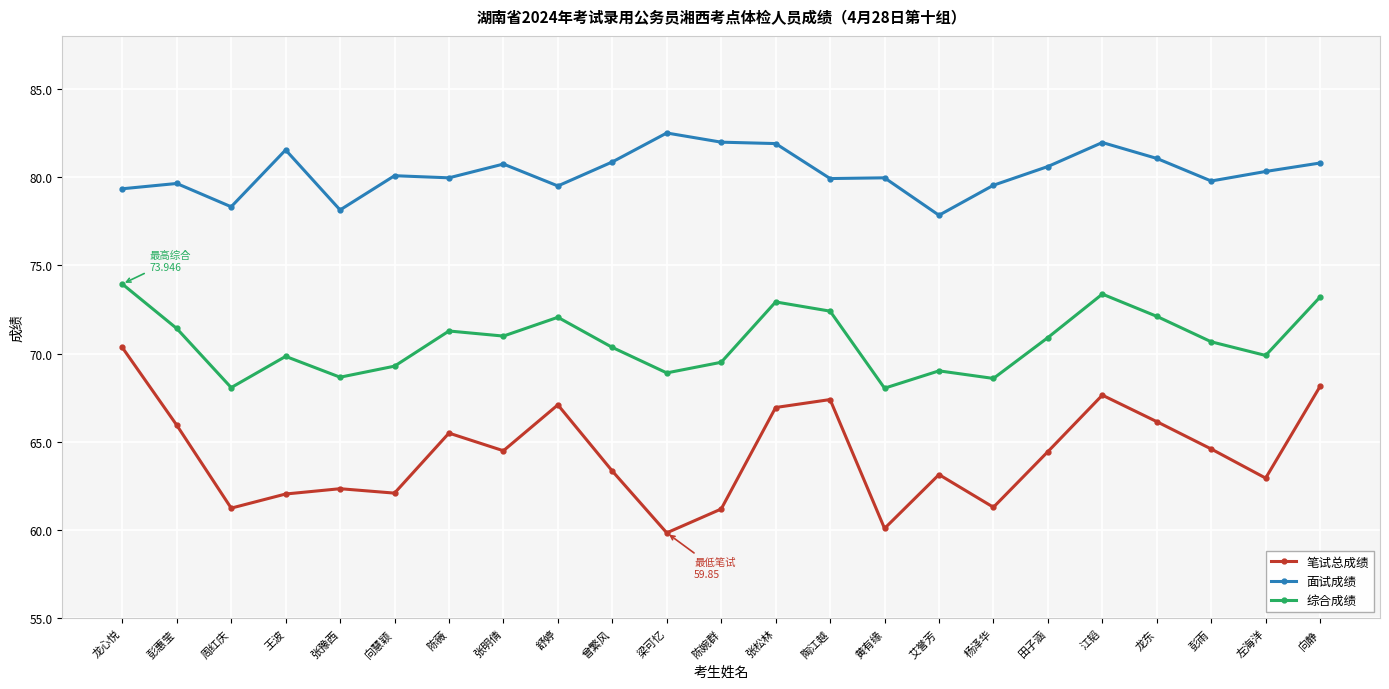

What is the label of the 10th point from the right?

陶江越